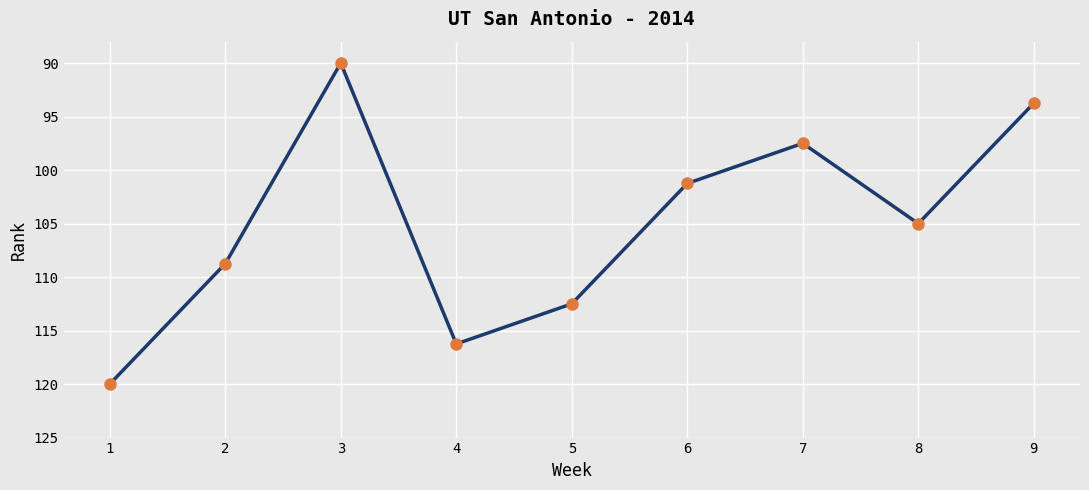

List the labels in order of value, largest first.

1, 4, 5, 2, 8, 6, 7, 9, 3